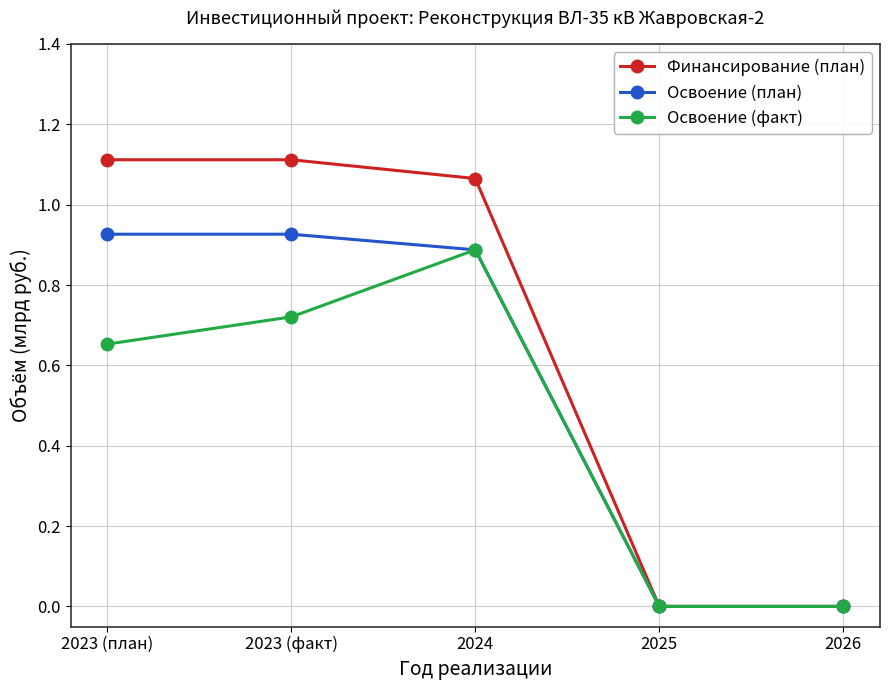

What is the average value of the Освоение (факт) series?

0.5